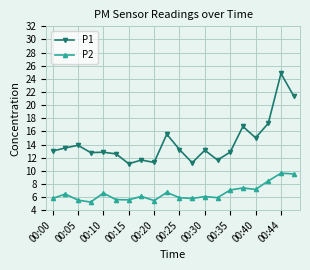

What is the value of the P2 point at the 8th from the left?

6.1